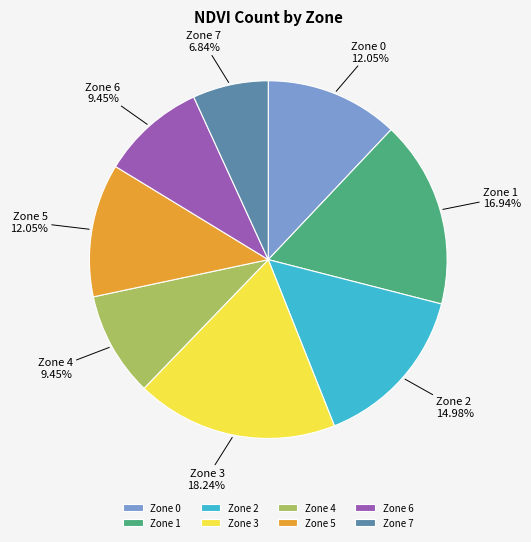

Do Zone 7 and Zone 4 together represent more than half of the pie?

No